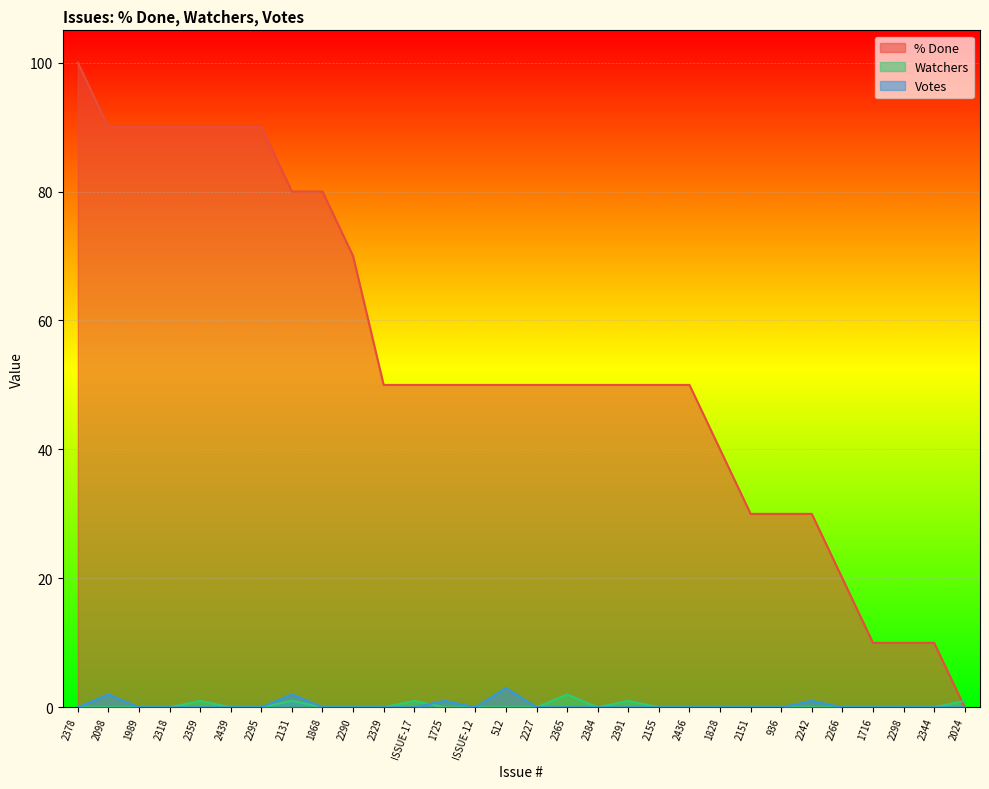

At how many categories does at least one series exceed 86?

7